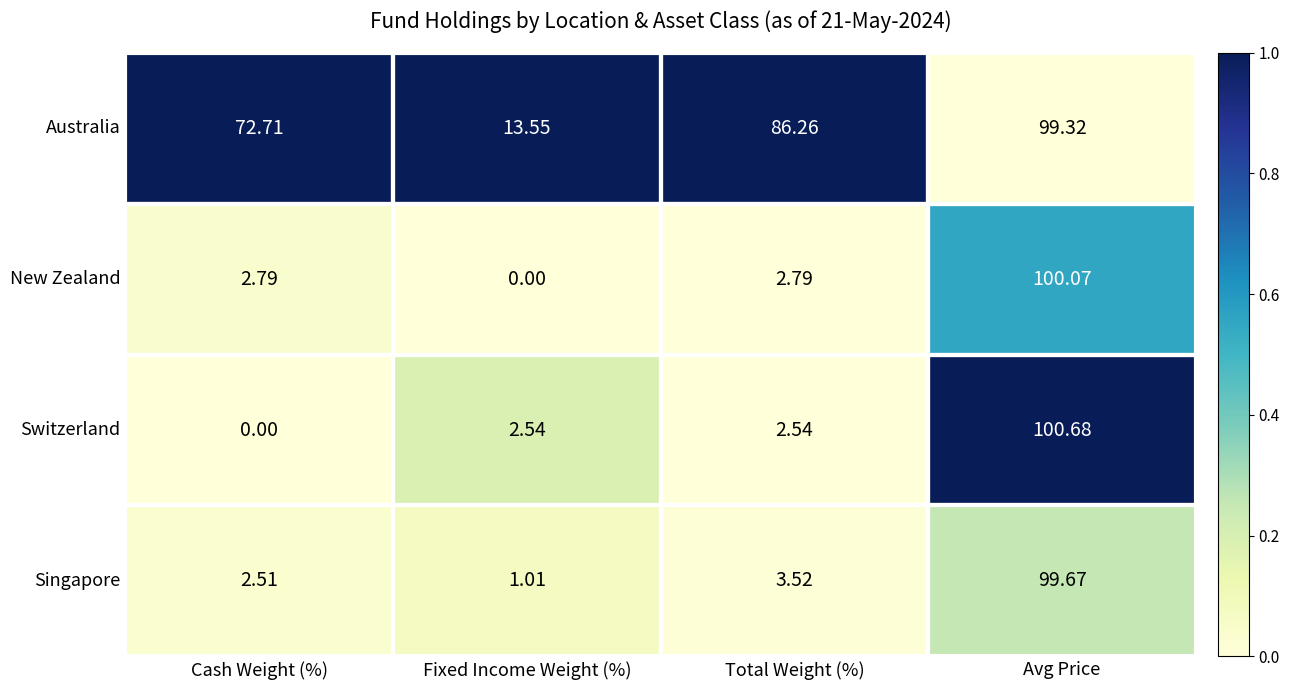

List the series in order of their peak value, lowest first.

Australia, Singapore, New Zealand, Switzerland